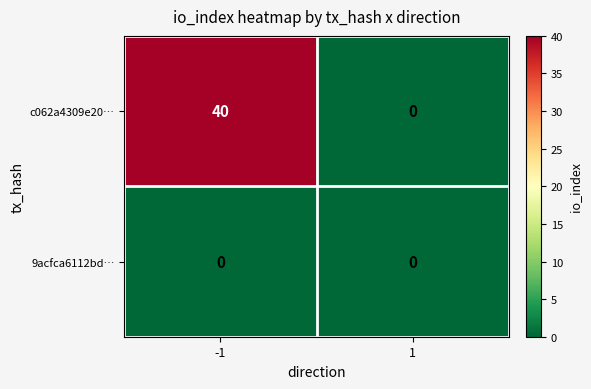

Reading left to right, extract all data points from this chart.

c062a4309e20…: 40	0
9acfca6112bd…: 0	0